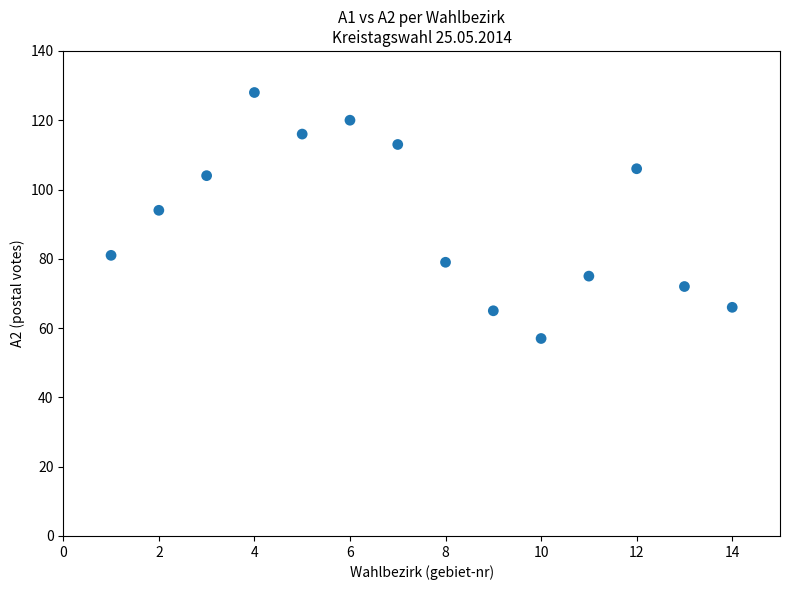

What is the range of X values (max minus min)?

13